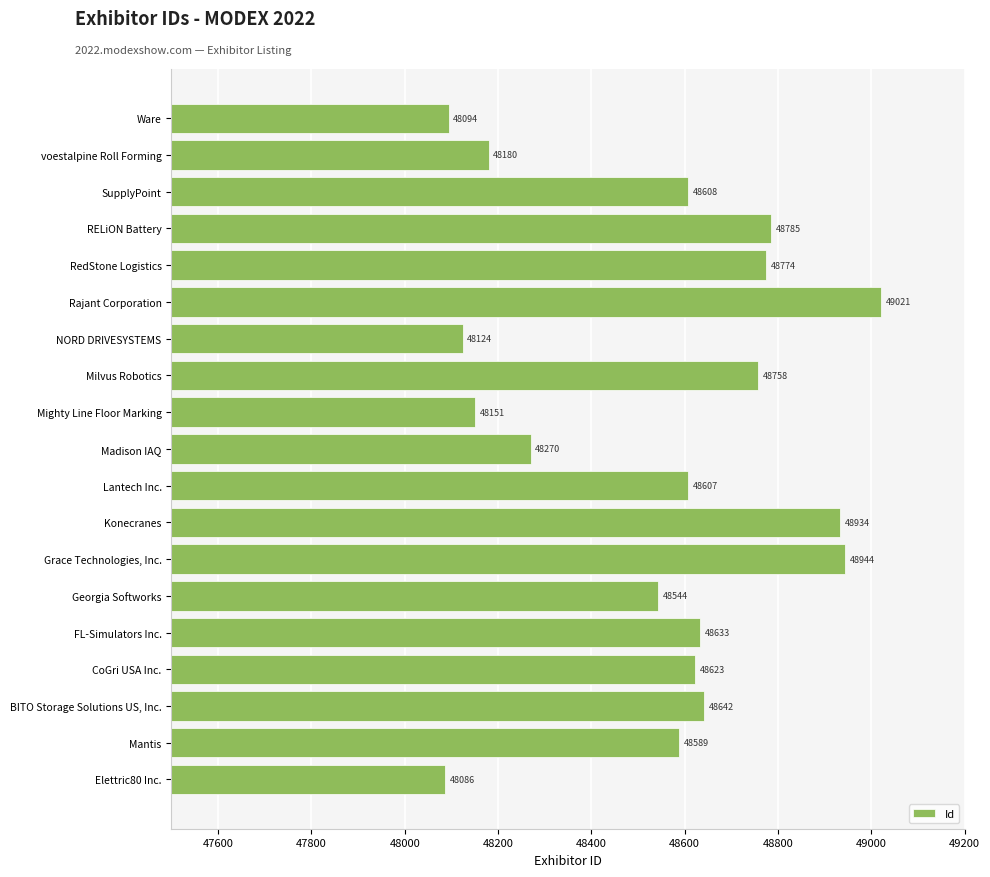

What is the change in value from Mighty Line Floor Marking to RELiON Battery?

+634